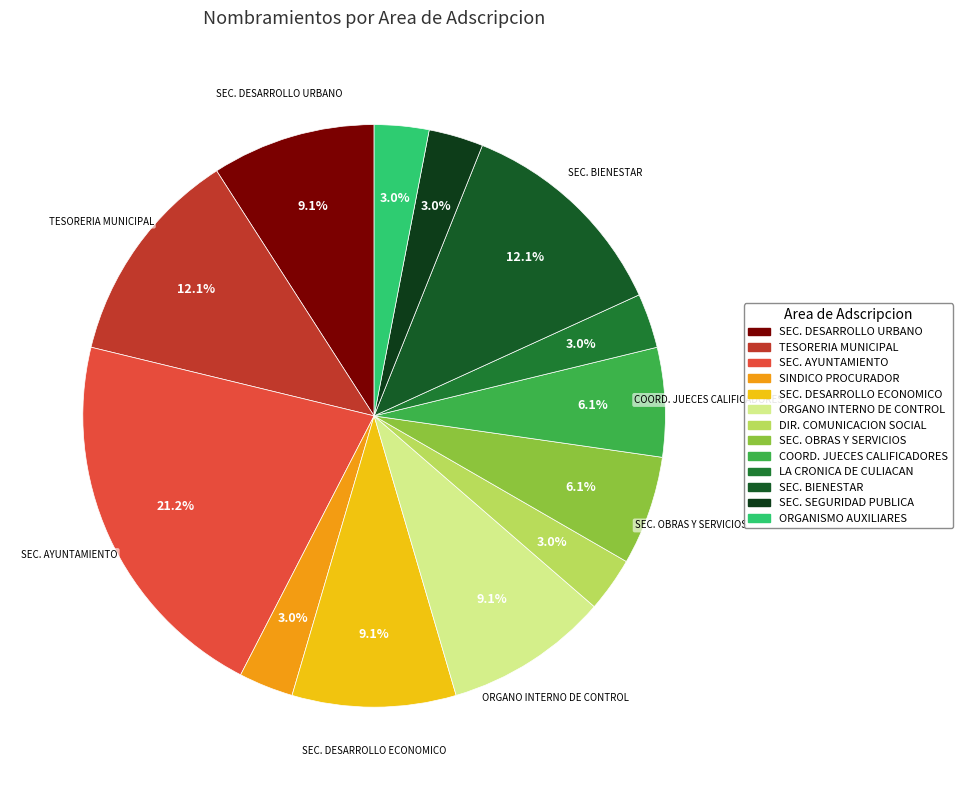

Which slice is the largest?

SECRETARIA DEL AYUNTAMIENTO